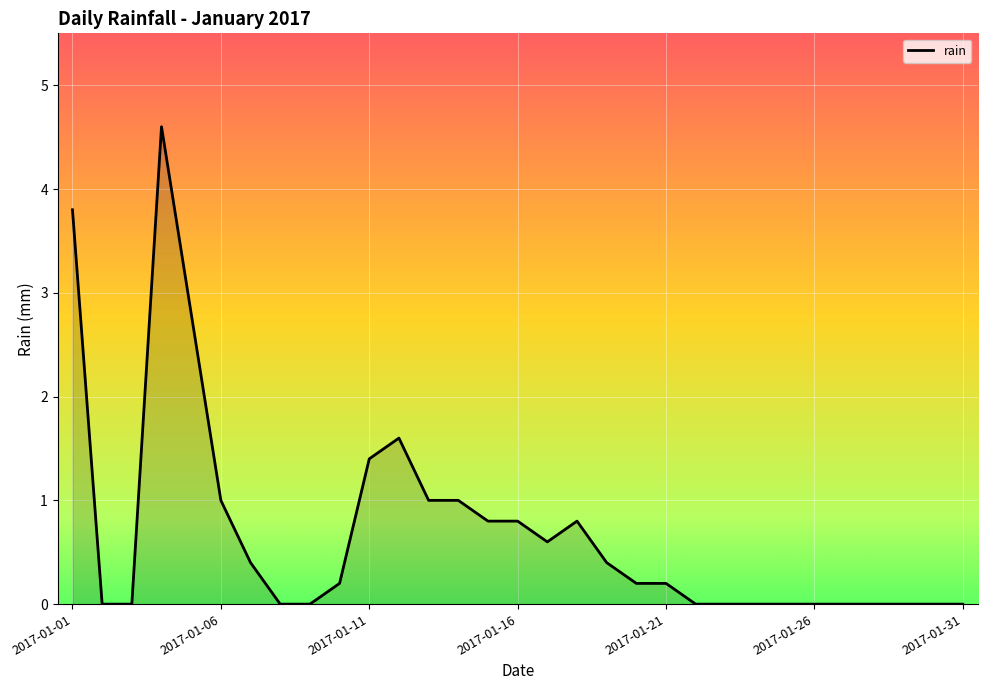

True or false: there are more than 2 points higher than both neighbors.

True